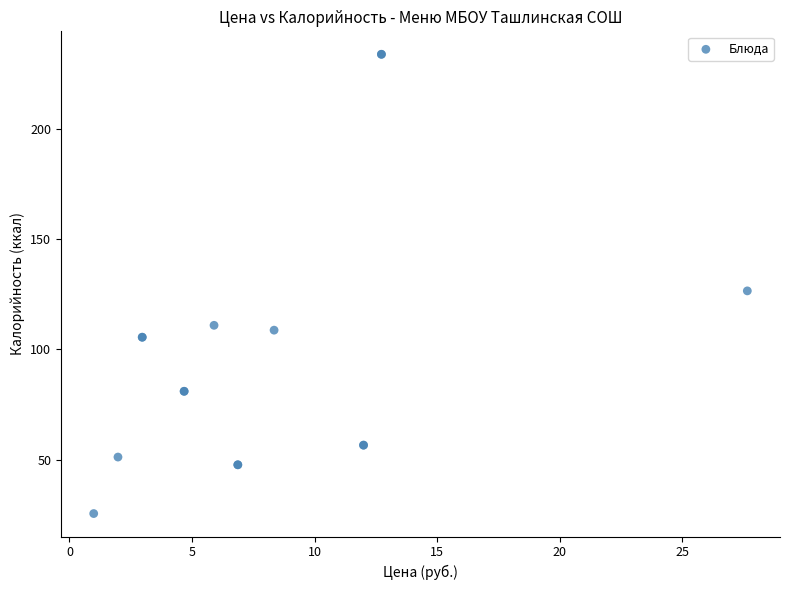

What Y value in the scatter plot is closest to 129?

126.5